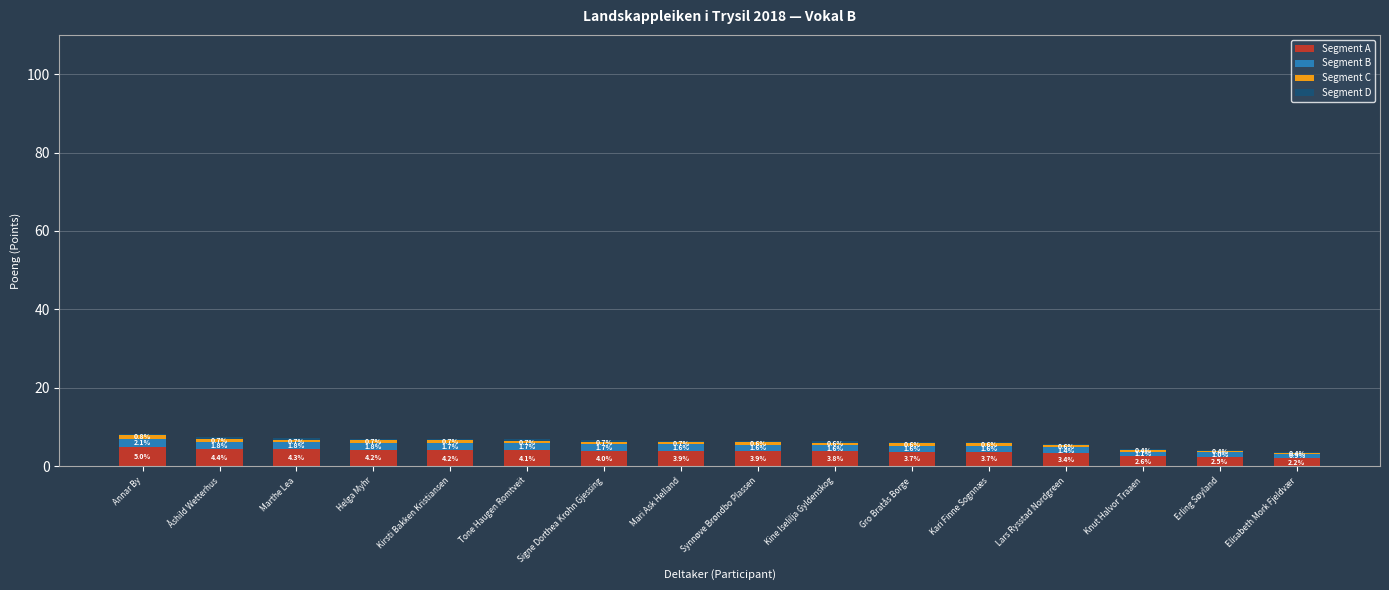

What is the total value across all series at Lars Rysstad Nordgreen?

5.7